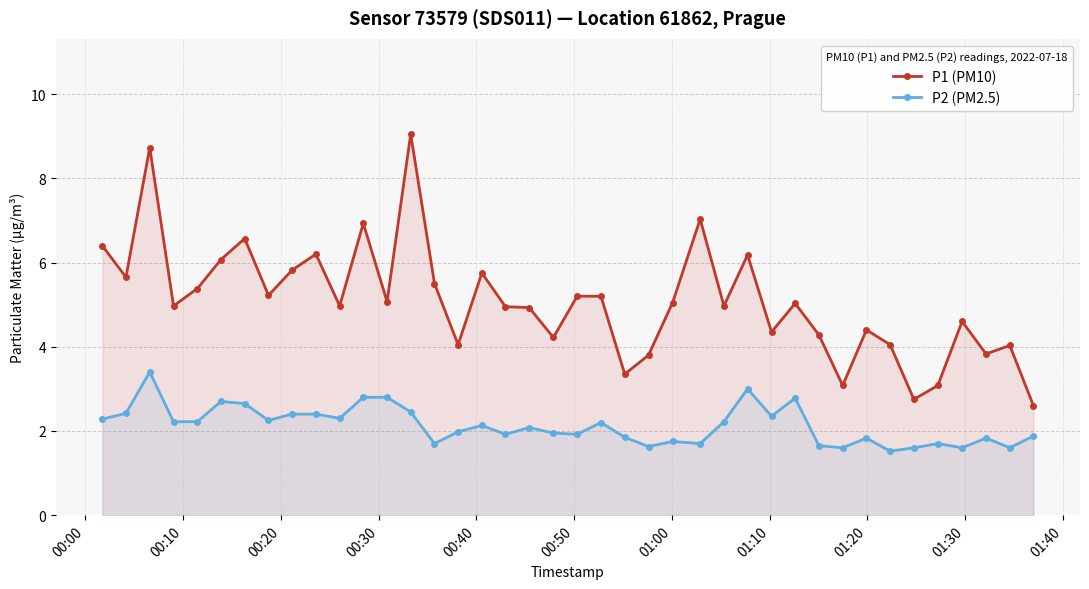

What is the smallest value displayed?

1.5